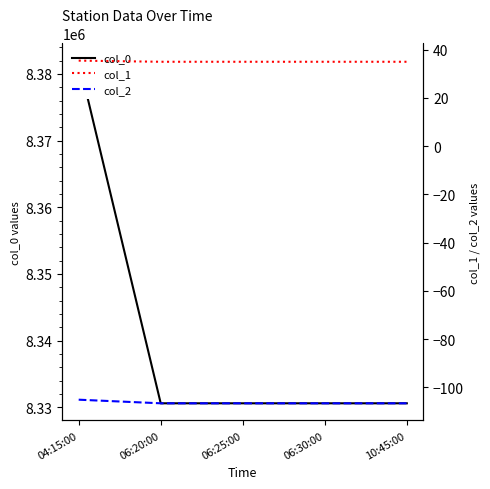

What is the difference between the maximum and minimum values in the col_2 series?

1.5